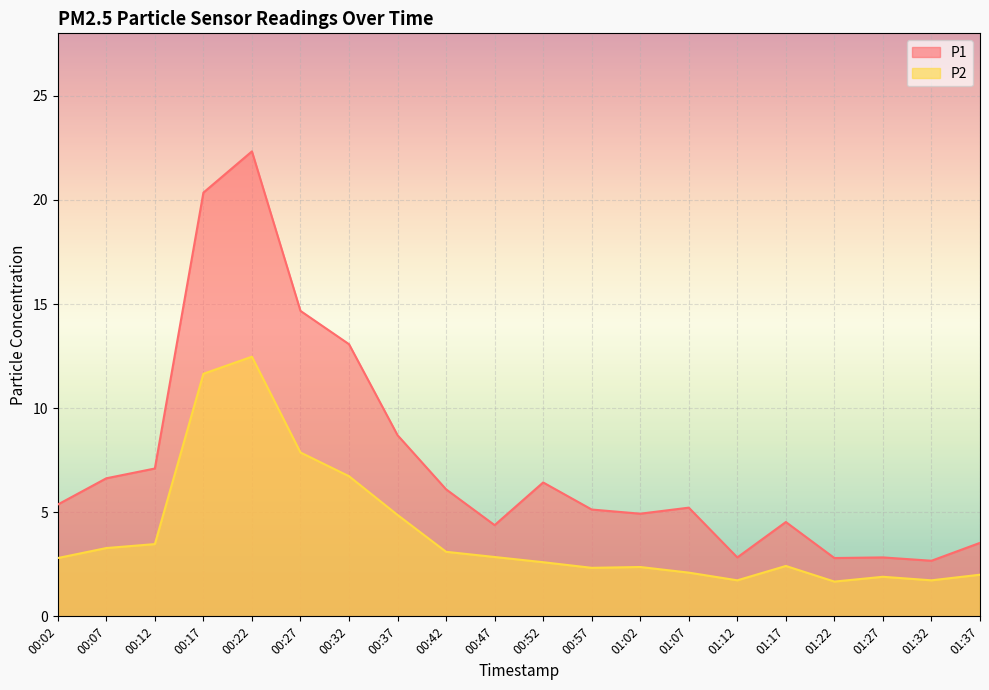

Does the chart display data point markers on the line(s)?

No